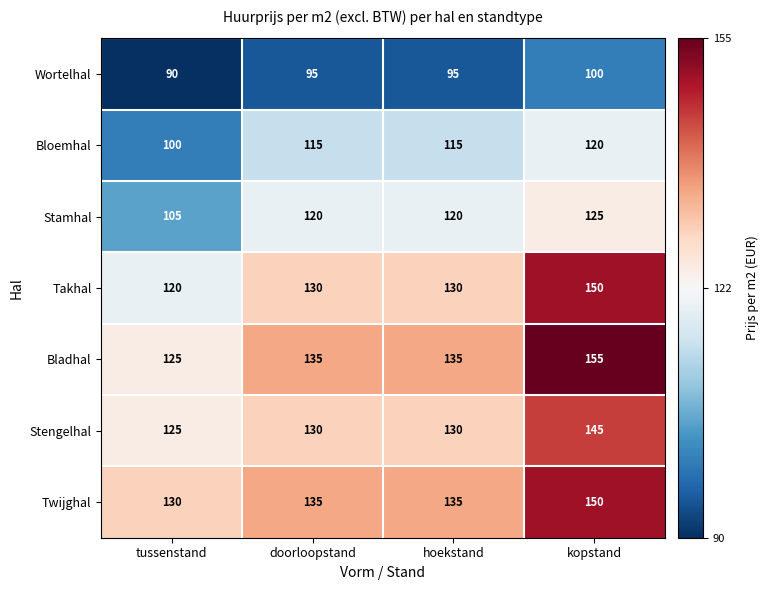

The value of Bloemhal at hoekstand is 115. True or false?

True